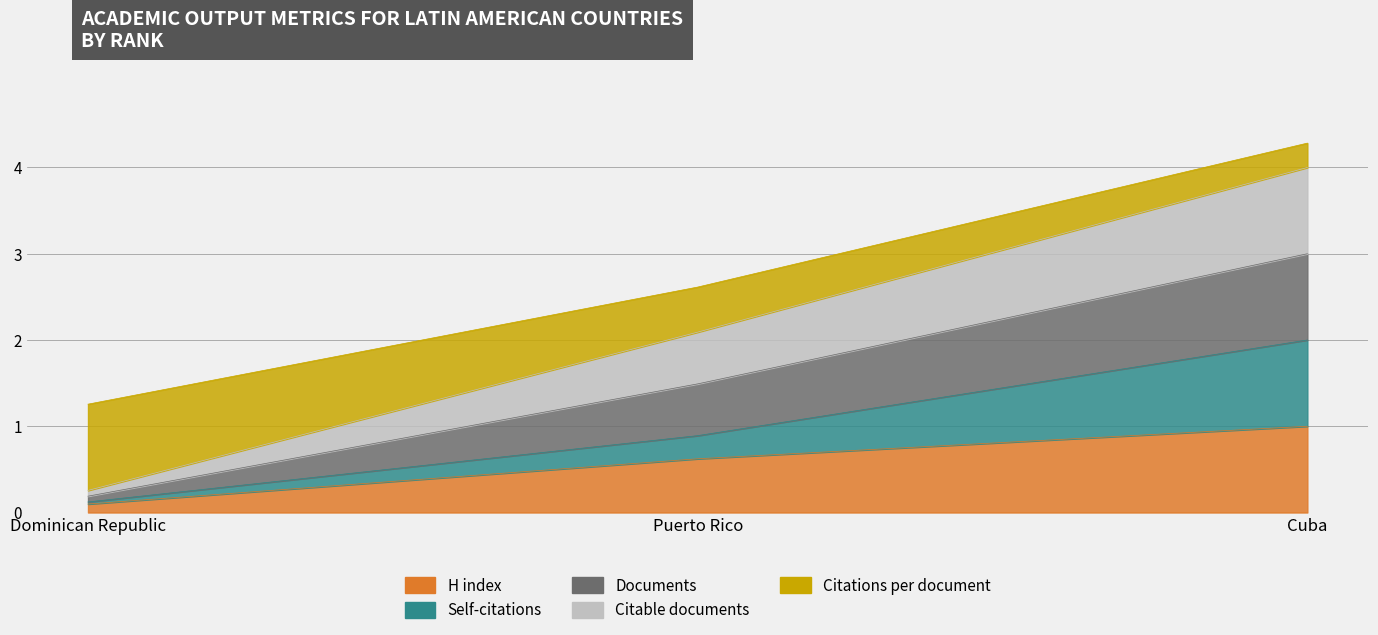

The value of H index at Dominican Republic is 0.2. True or false?

False